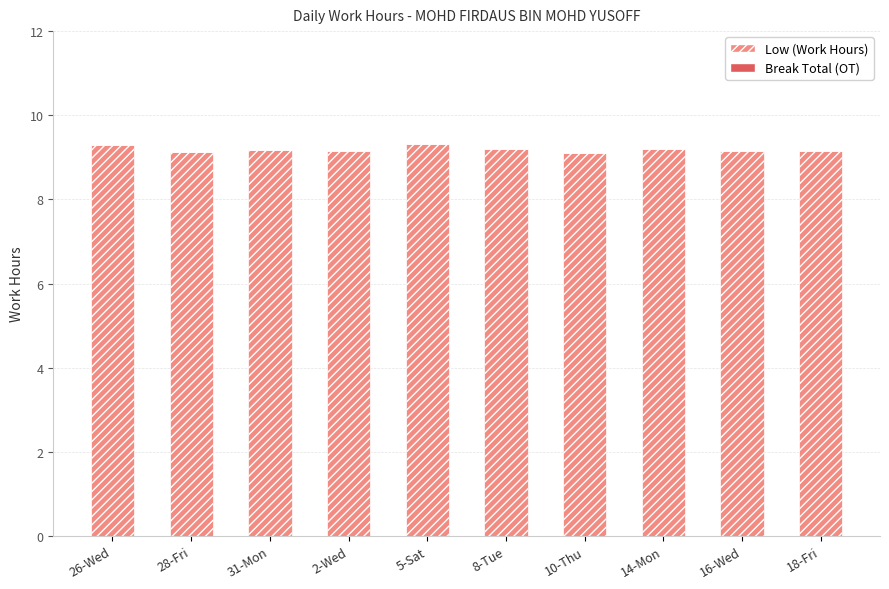

What is the sum of all values?

91.9